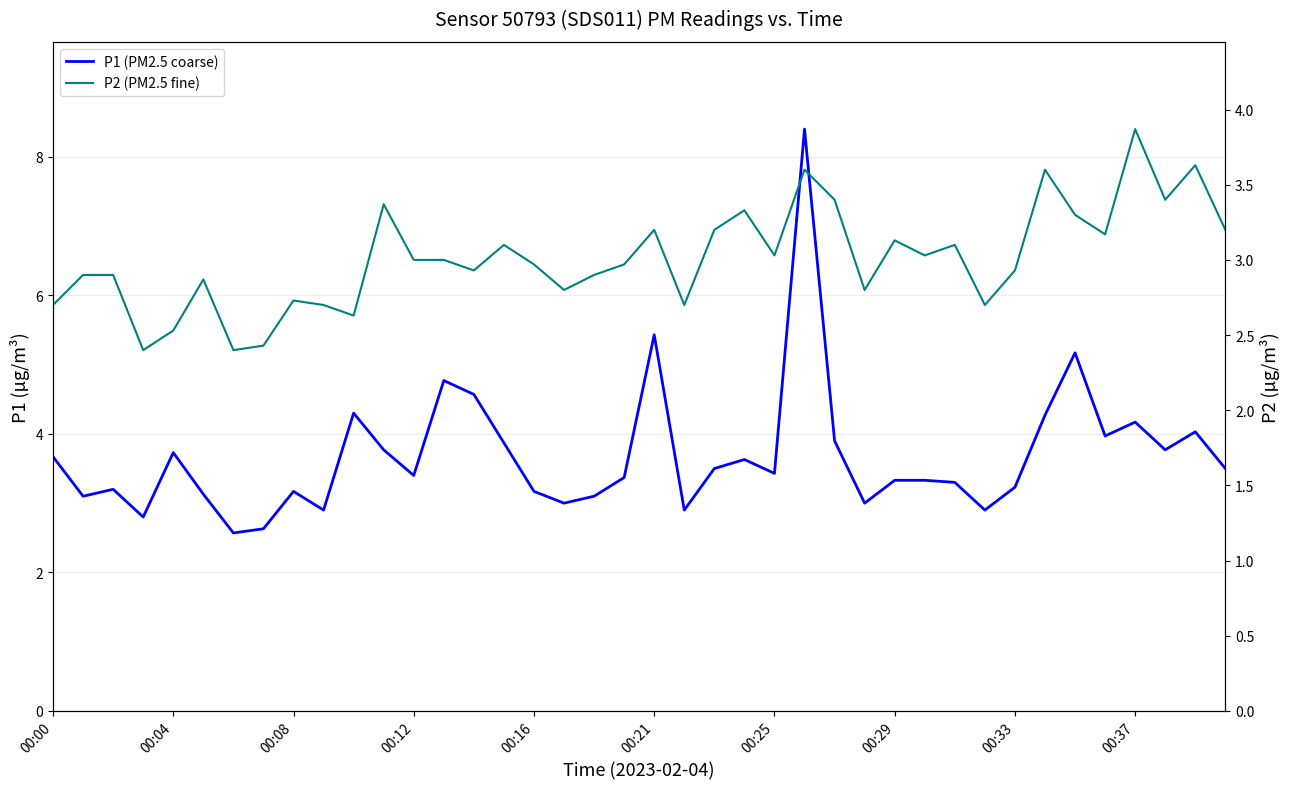

The value of P1 (PM2.5 coarse) at 17 is 4.6. True or false?

False